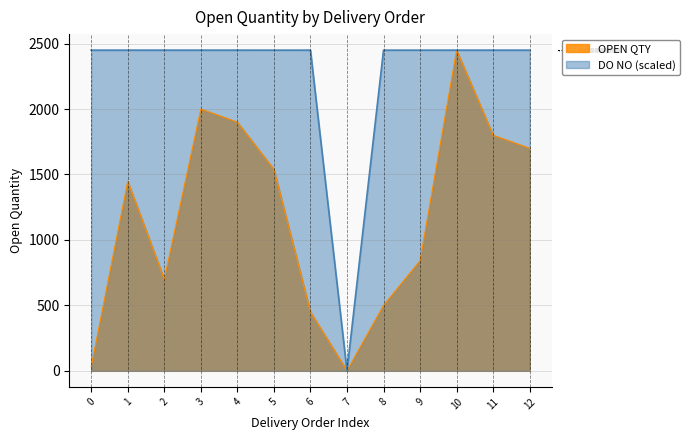

Which series changed the most between 3 and 12?

OPEN QTY